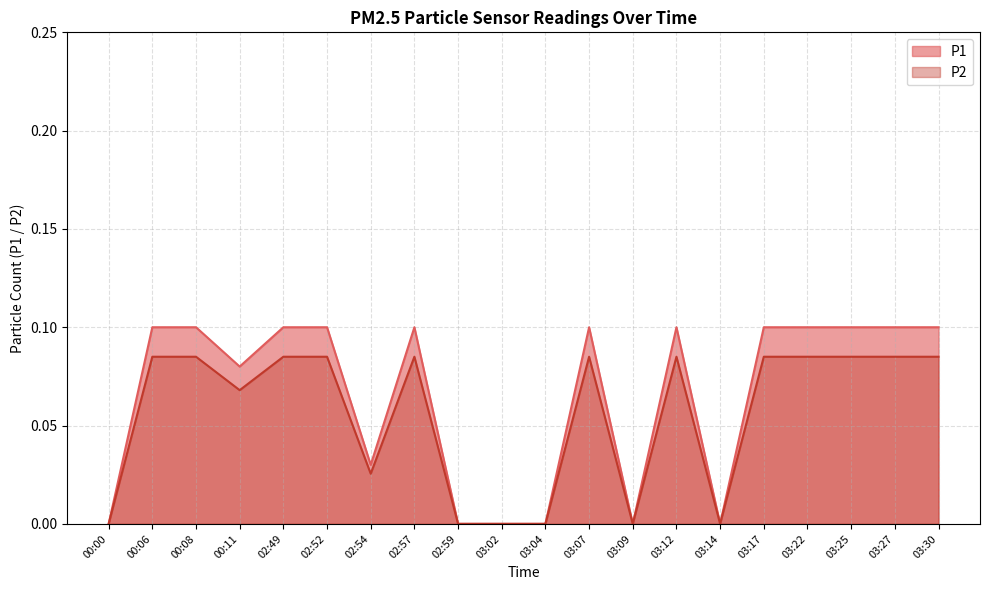

Reading right to left, what are all the values shown in this chart?

P1: 0.1	0.1	0.1	0.1	0.1	0.0	0.1	0.0	0.1	0.0	0.0	0.0	0.1	0.0	0.1	0.1	0.1	0.1	0.1	0.0
P2: 0.1	0.1	0.1	0.1	0.1	0.0	0.1	0.0	0.1	0.0	0.0	0.0	0.1	0.0	0.1	0.1	0.1	0.1	0.1	0.0